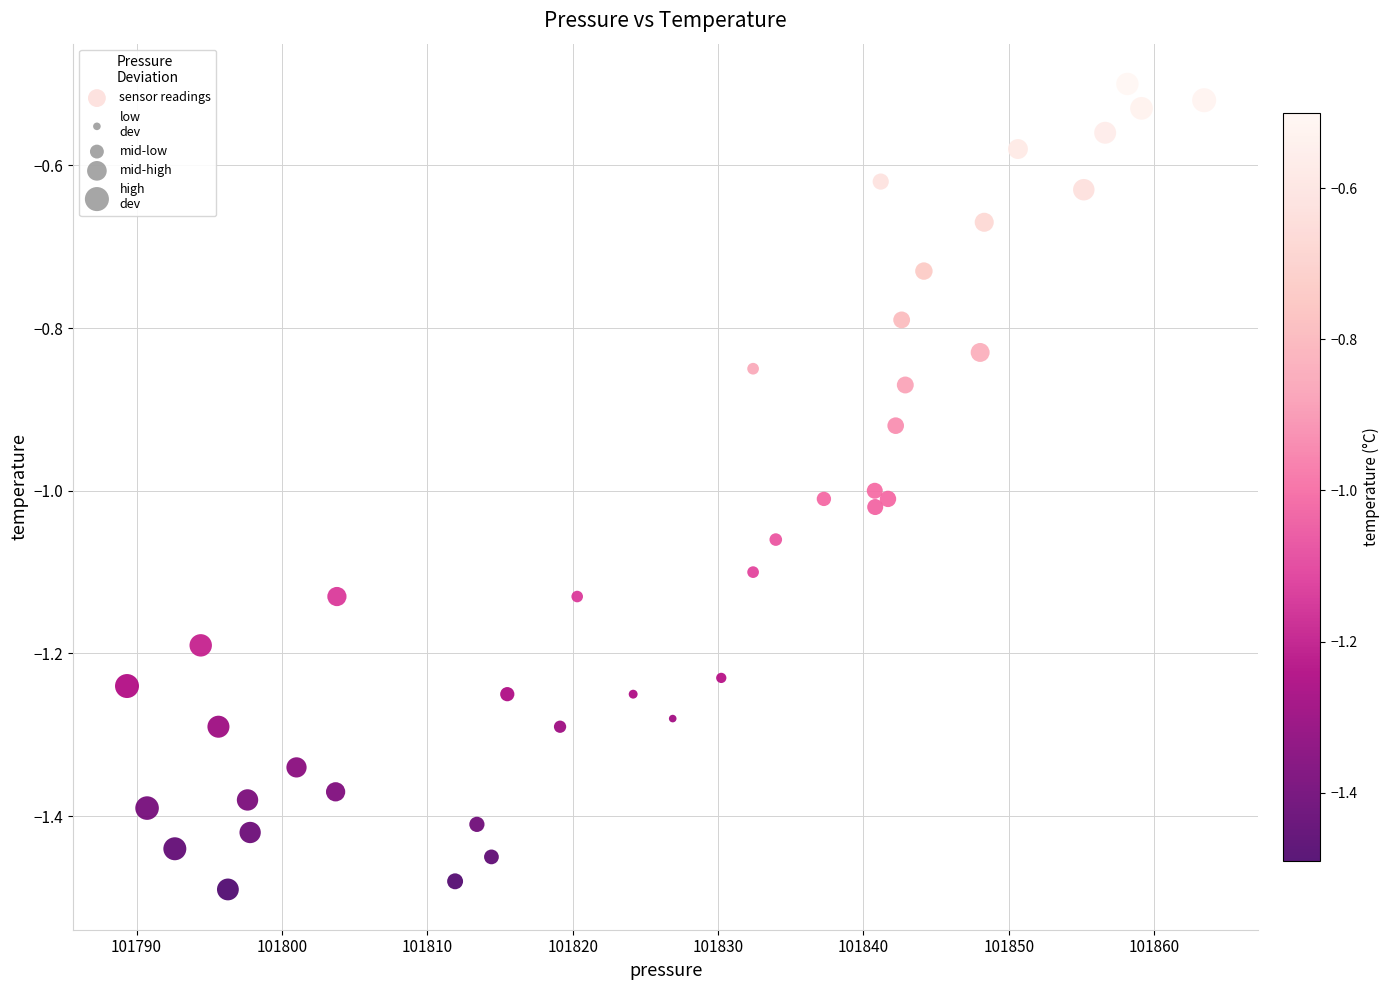

What is the range of X values (max minus min)?

74.1